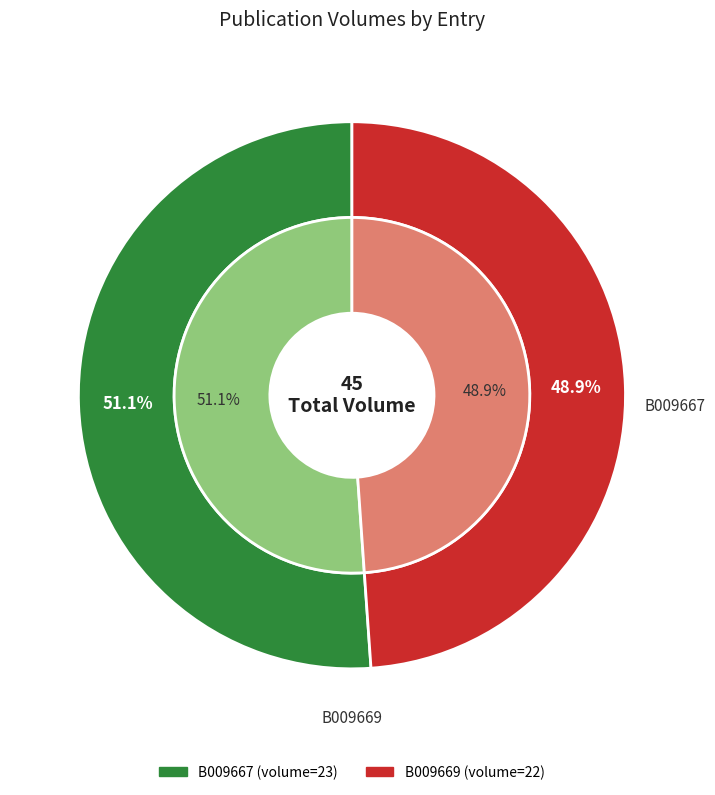

What is the smallest slice in the pie chart?

B009669